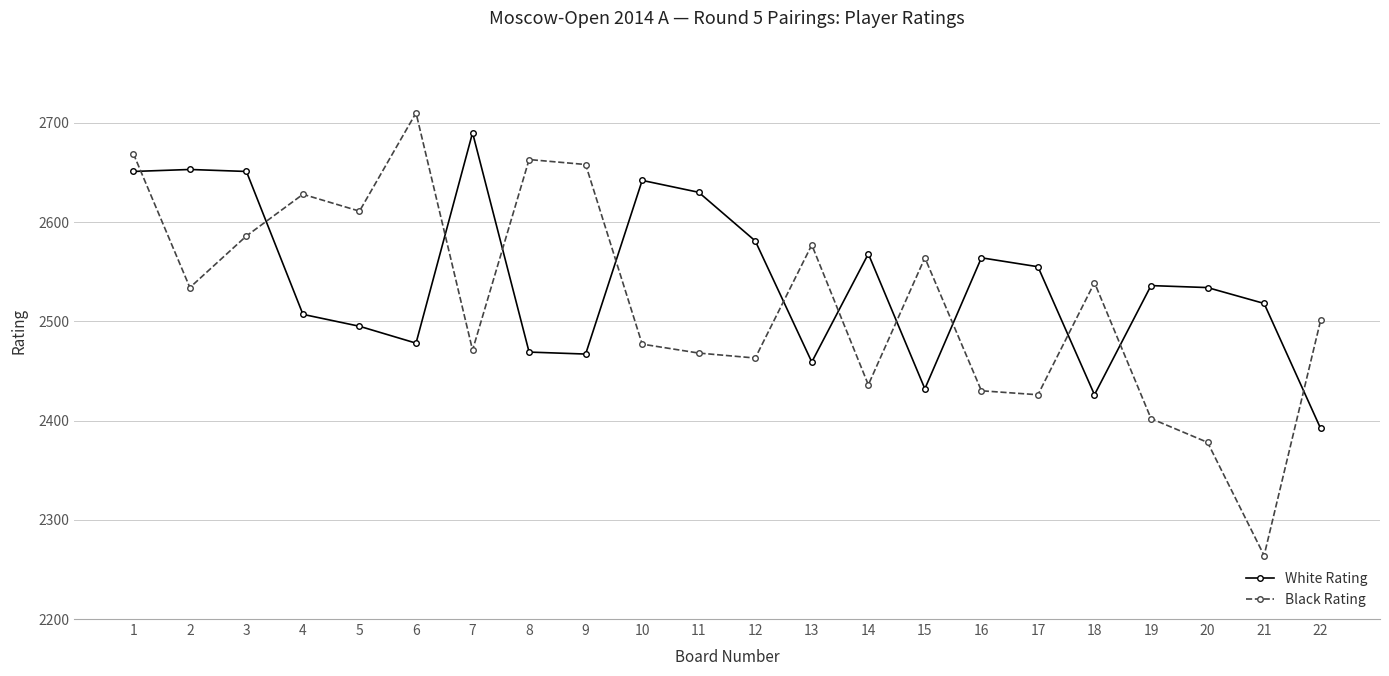

What is the difference between the maximum and minimum values in the Black Rating series?

446